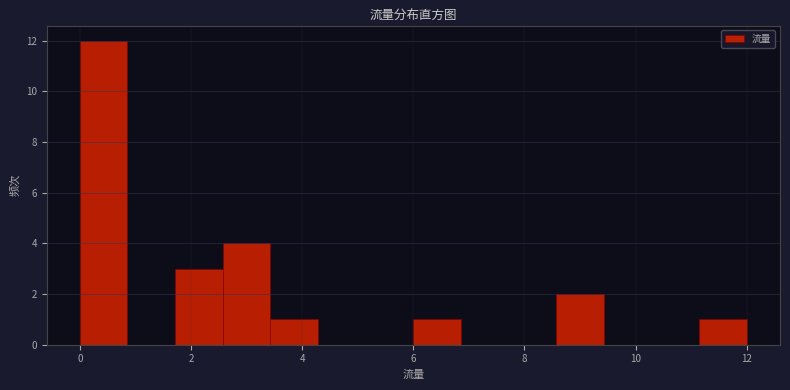

Which range on the x-axis has the tallest bar?

0.0 to 0.8